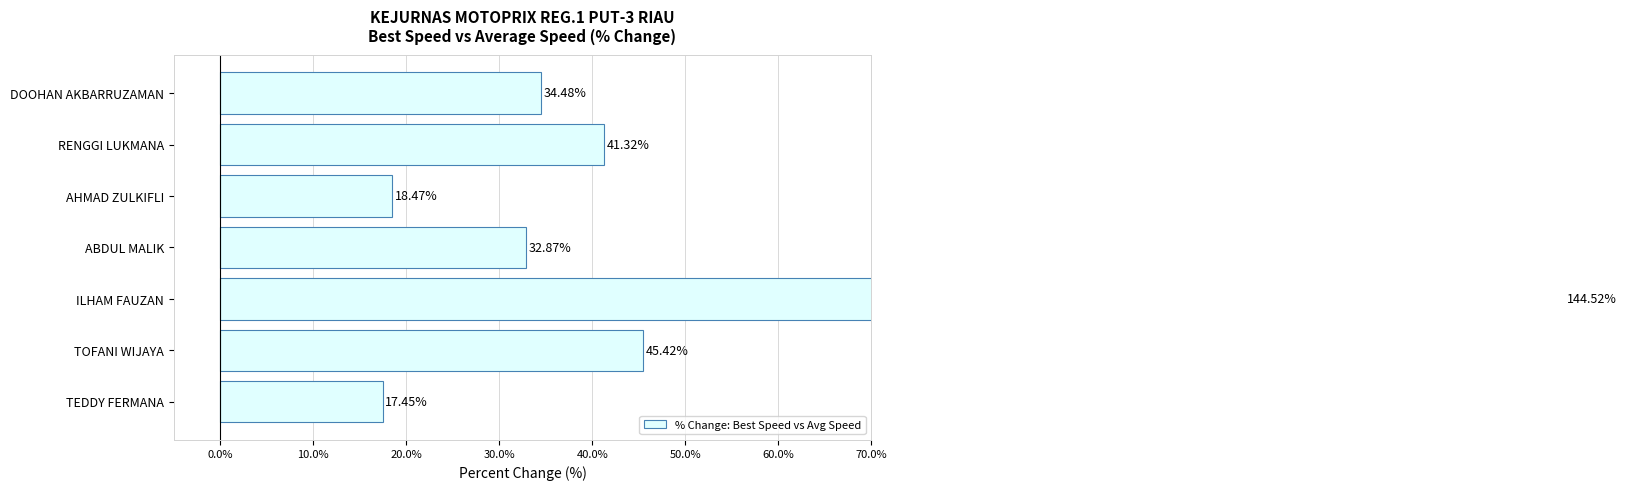

True or false: the data shows 56.1 at RENGGI LUKMANA.

False